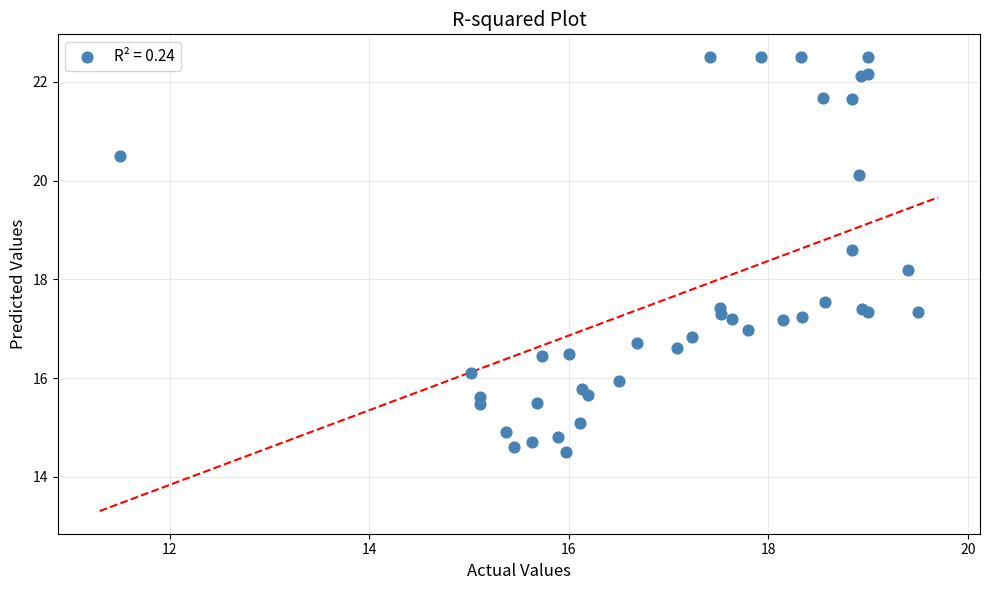

What Y value in the scatter plot is closest to 18?

18.2